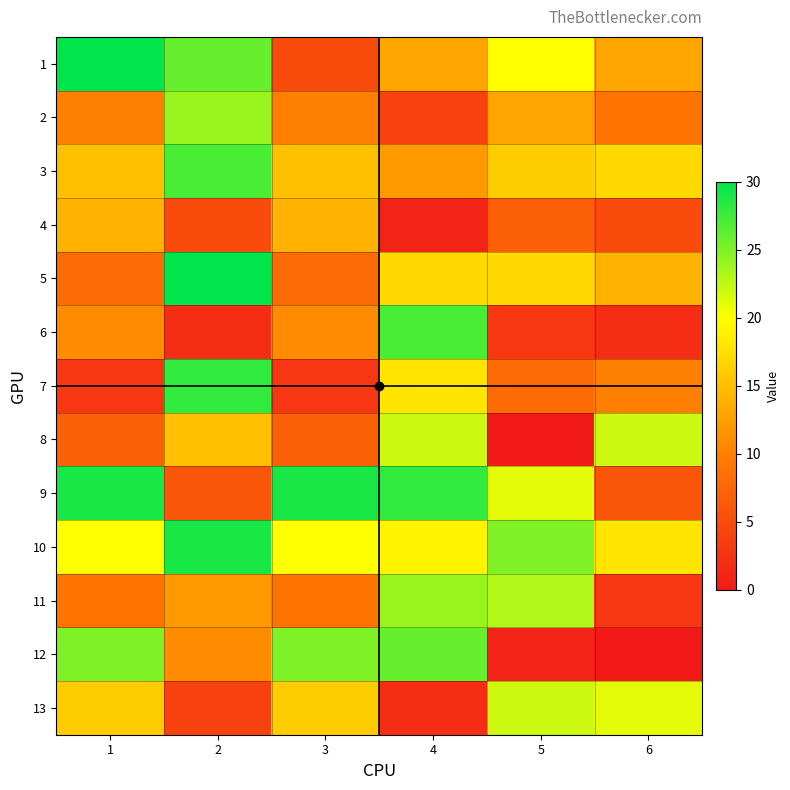

Reading left to right, what are all the values shown in this chart?

1: 1=30	2=26	3=5	4=13	5=20	6=13
2: 1=10	2=24	3=10	4=4	5=13	6=9
3: 1=15	2=27	3=15	4=12	5=16	6=17
4: 1=14	2=5	3=14	4=1	5=7	6=5
5: 1=8	2=30	3=8	4=17	5=17	6=14
6: 1=11	2=2	3=11	4=27	5=3	6=2
7: 1=3	2=28	3=3	4=18	5=8	6=10
8: 1=7	2=15	3=7	4=22	5=0	6=22
9: 1=29	2=6	3=29	4=28	5=21	6=6
10: 1=20	2=29	3=20	4=19	5=25	6=18
11: 1=9	2=12	3=9	4=24	5=23	6=3
12: 1=25	2=11	3=25	4=26	5=1	6=0
13: 1=16	2=4	3=16	4=2	5=22	6=21